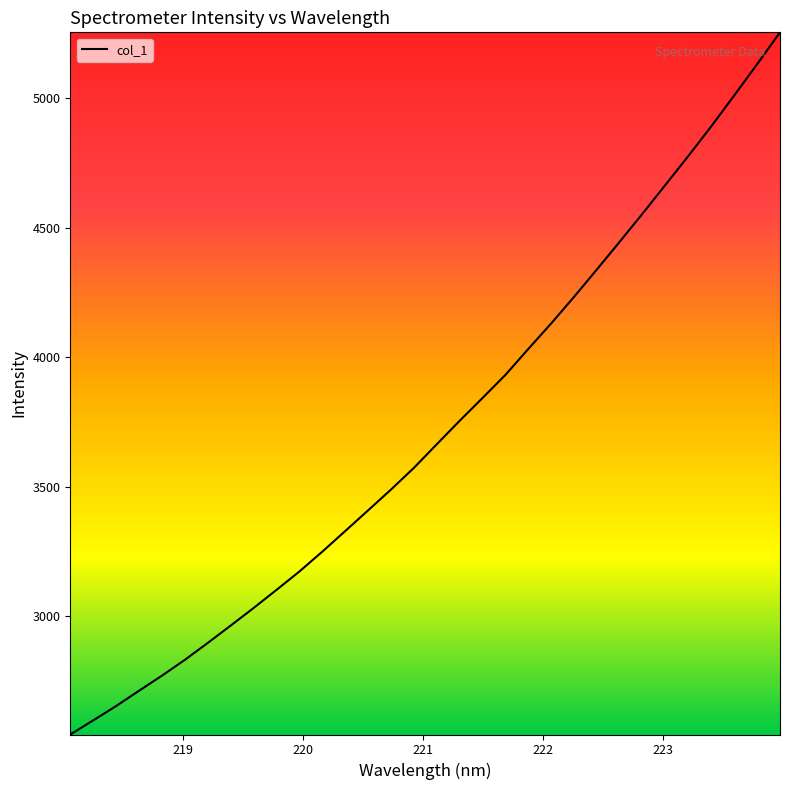

What is the difference between the maximum and minimum values?

2712.4